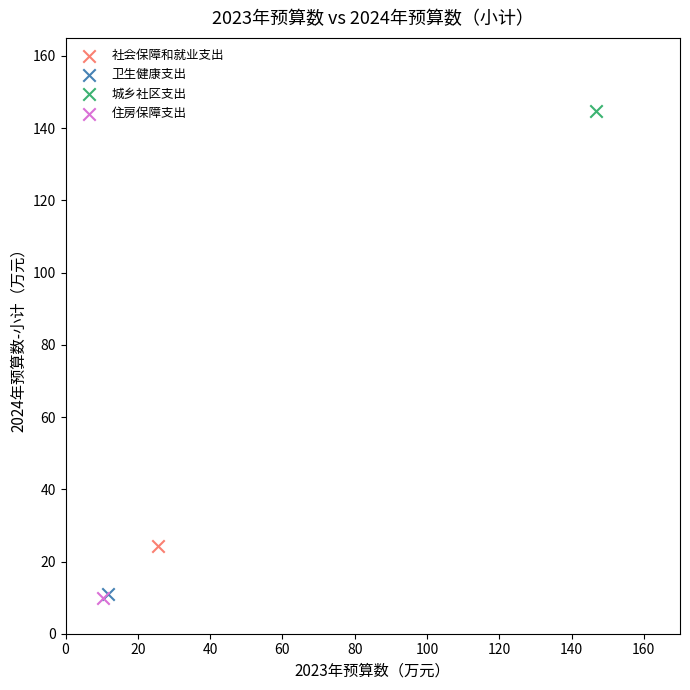

What are all the series names shown in the legend?

社会保障和就业支出, 卫生健康支出, 城乡社区支出, 住房保障支出